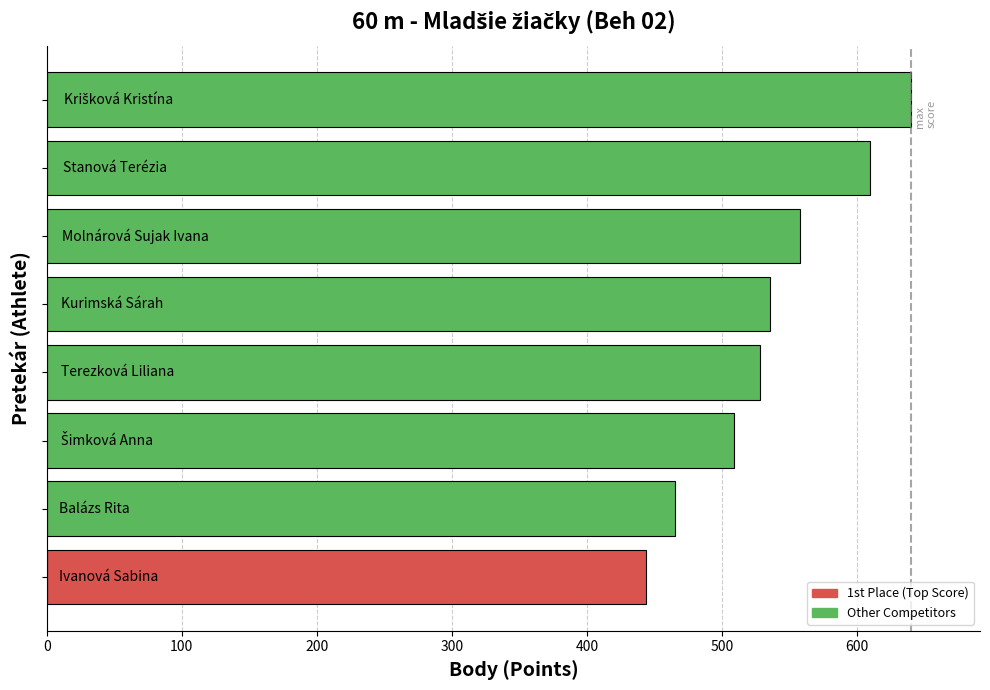

What is the difference between the second highest and minimum values?

166